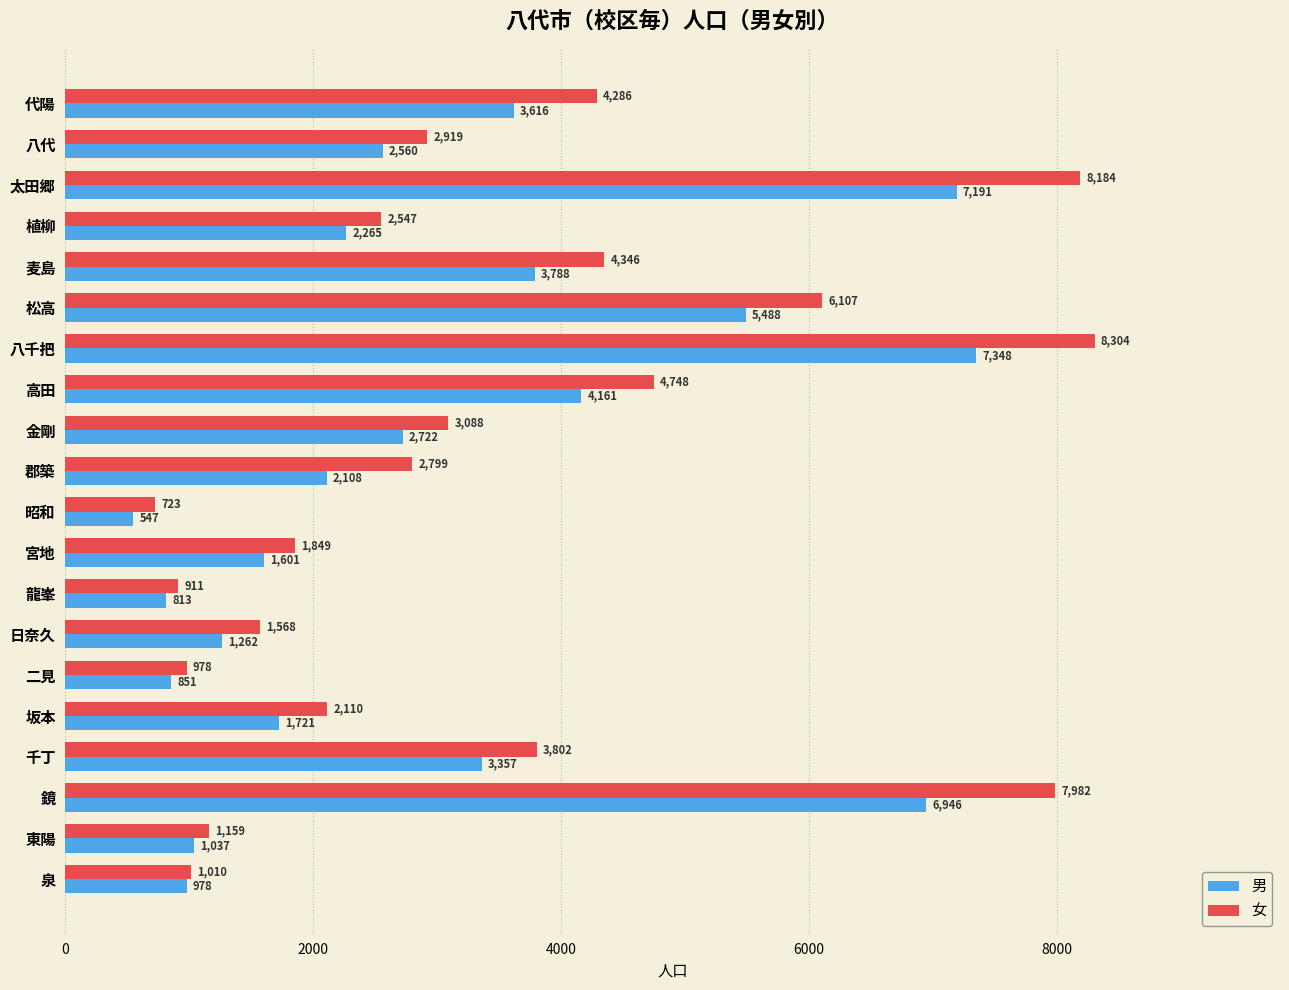

Between 八千把 and 宮地, which series saw the biggest shift?

女